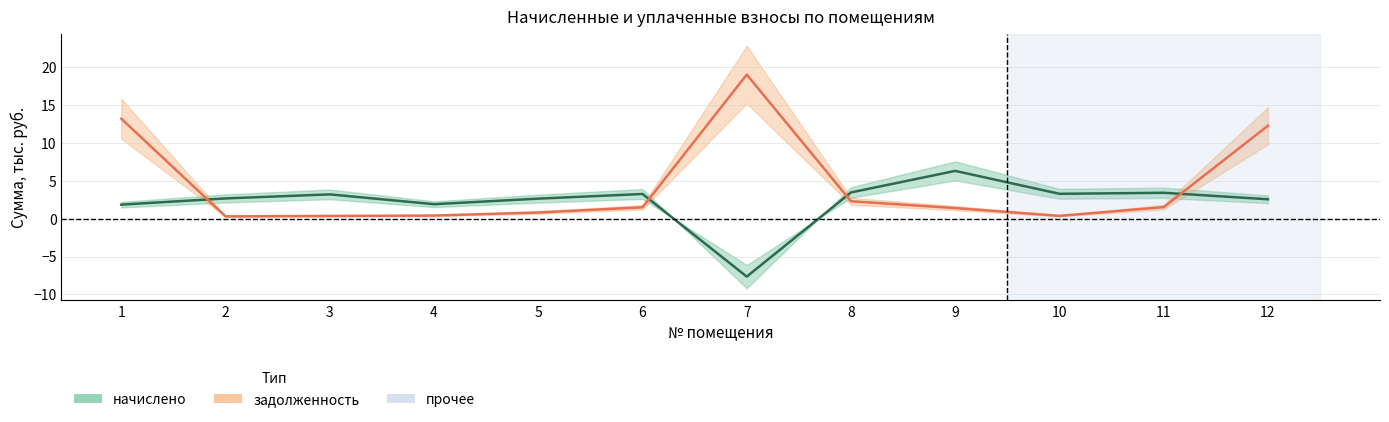

Read the начислено value at 3.

3.2